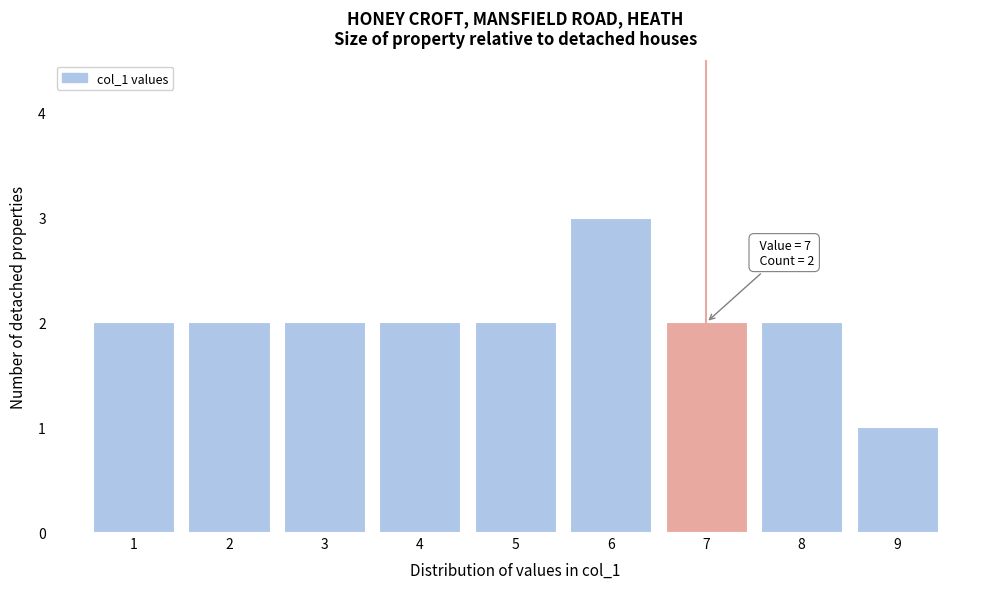

Over which range of the x-axis is the bar tallest?

5.5 to 6.5